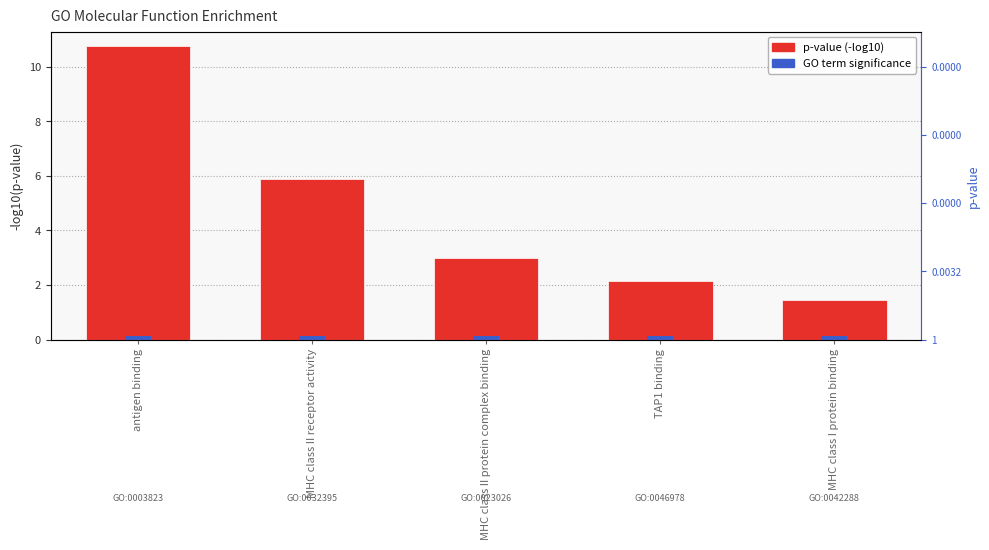

List the labels in order of value, largest first.

antigen binding, MHC class II receptor activity, MHC class II protein complex binding, TAP1 binding, MHC class I protein binding